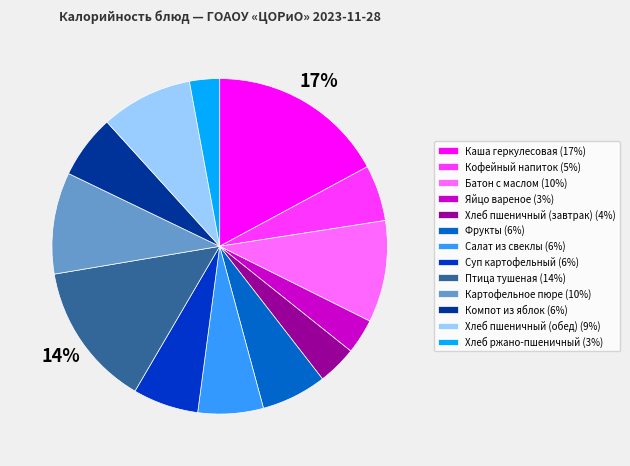

Is the sum of Хлеб пшеничный (завтрак) (4%) and Батон с маслом (10%) greater than half?

No